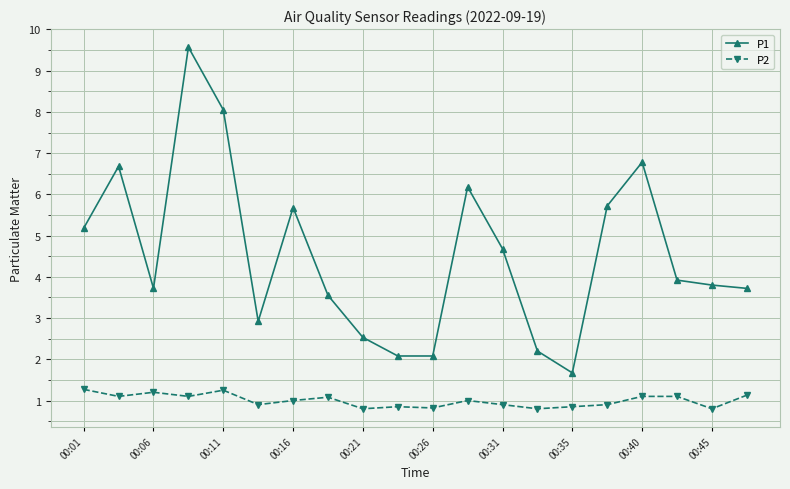

List the series in order of their peak value, lowest first.

P2, P1